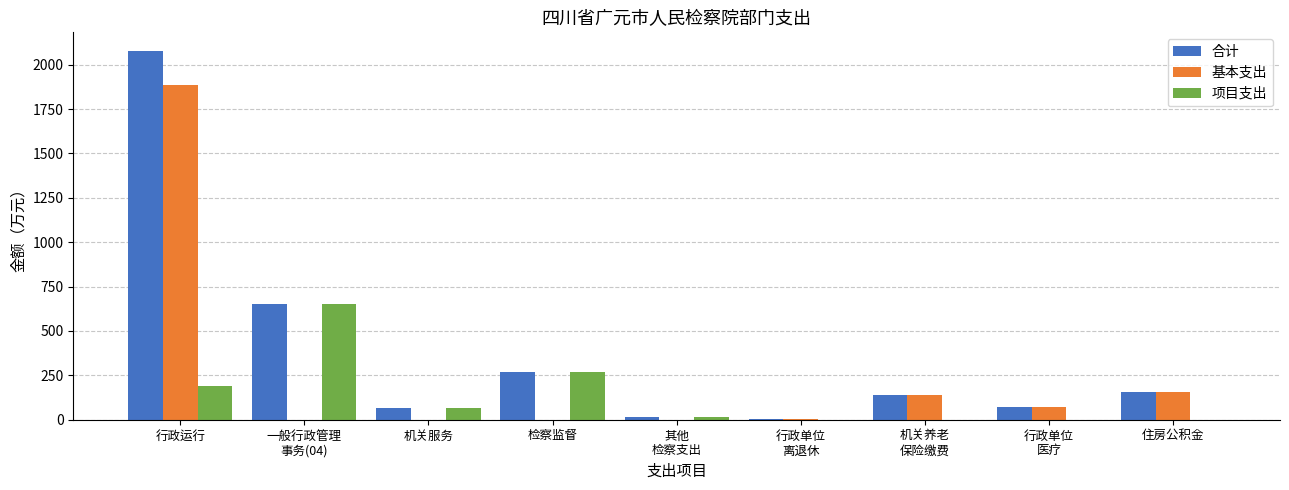

How many groups of bars are there?

9